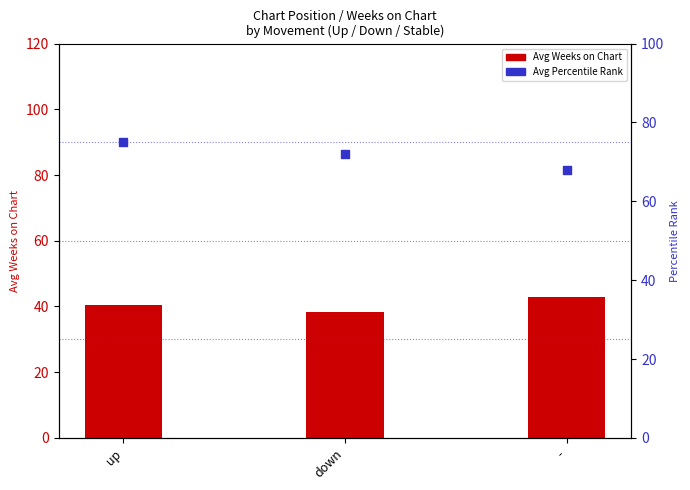

Which series has the widest spread of Y values?

Avg Percentile Rank